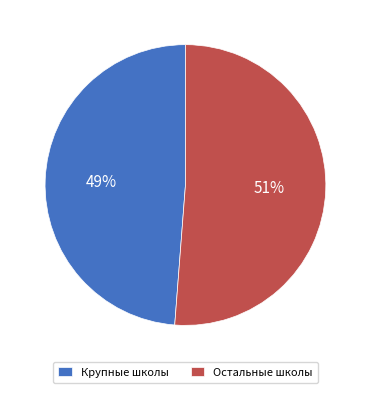

What is the smallest slice in the pie chart?

Крупные школы